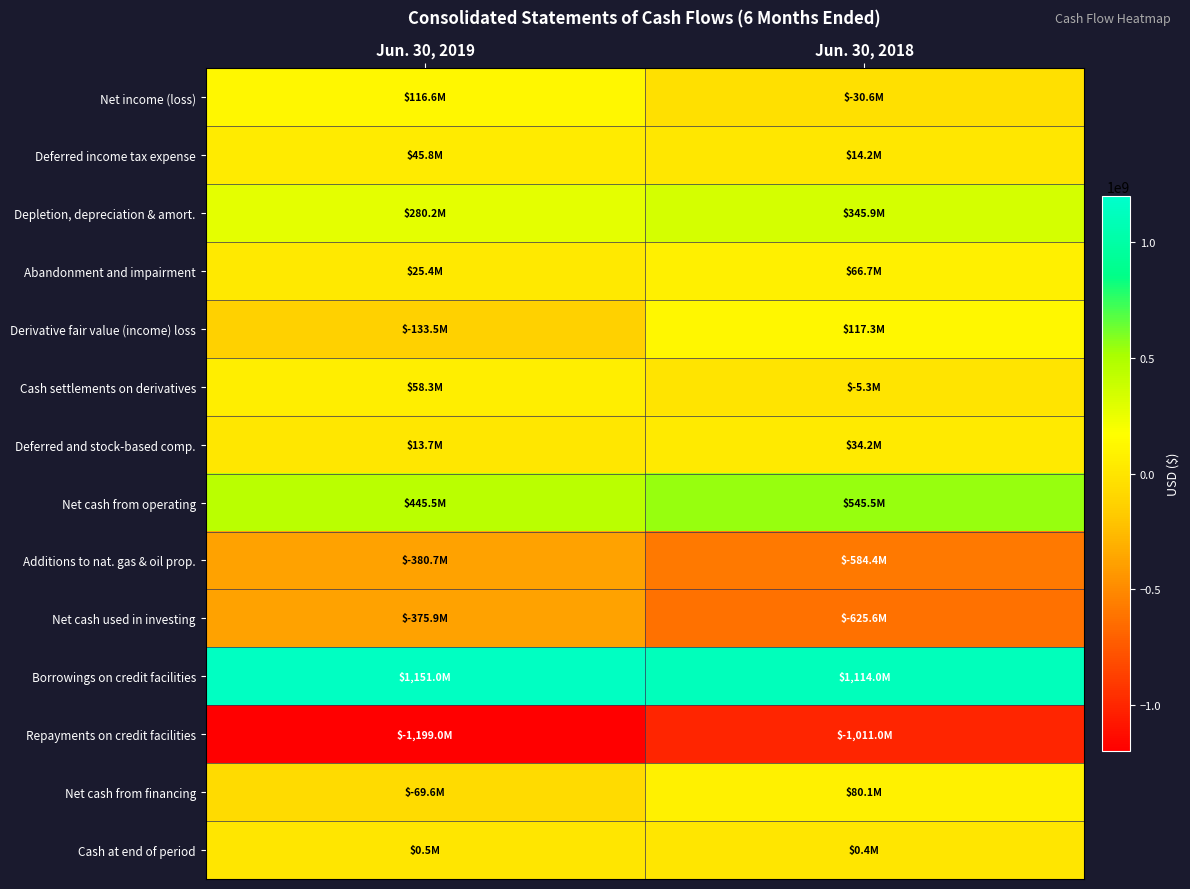

At which category is the sum across all series the highest?

Jun. 30, 2018